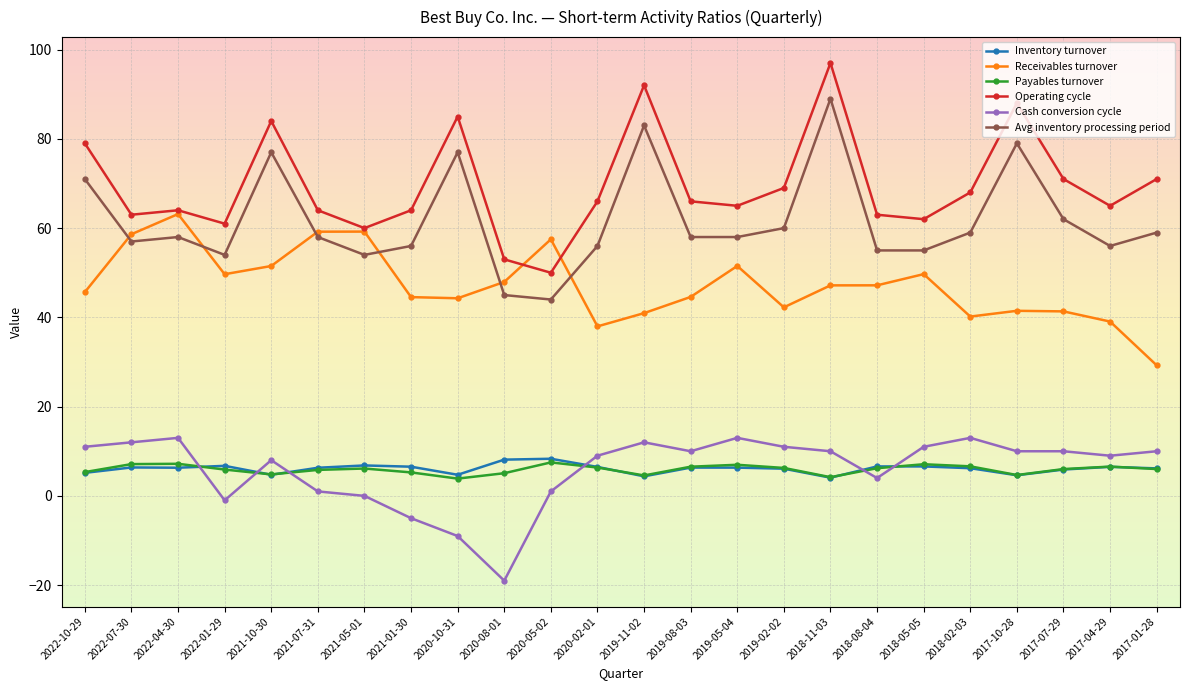

What is the label of the 9th point from the left?

2020-10-31